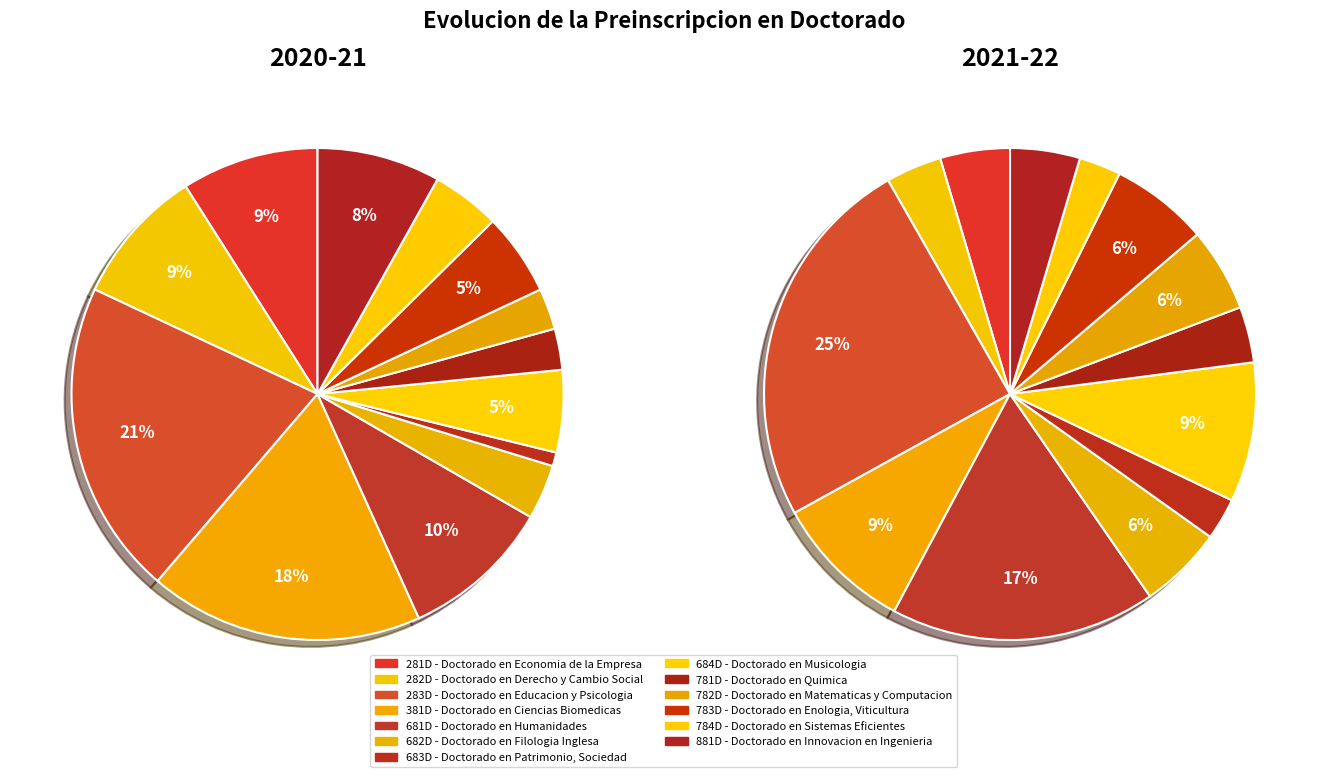

What percentage is the 9 slice, to the nearest percent?

3%